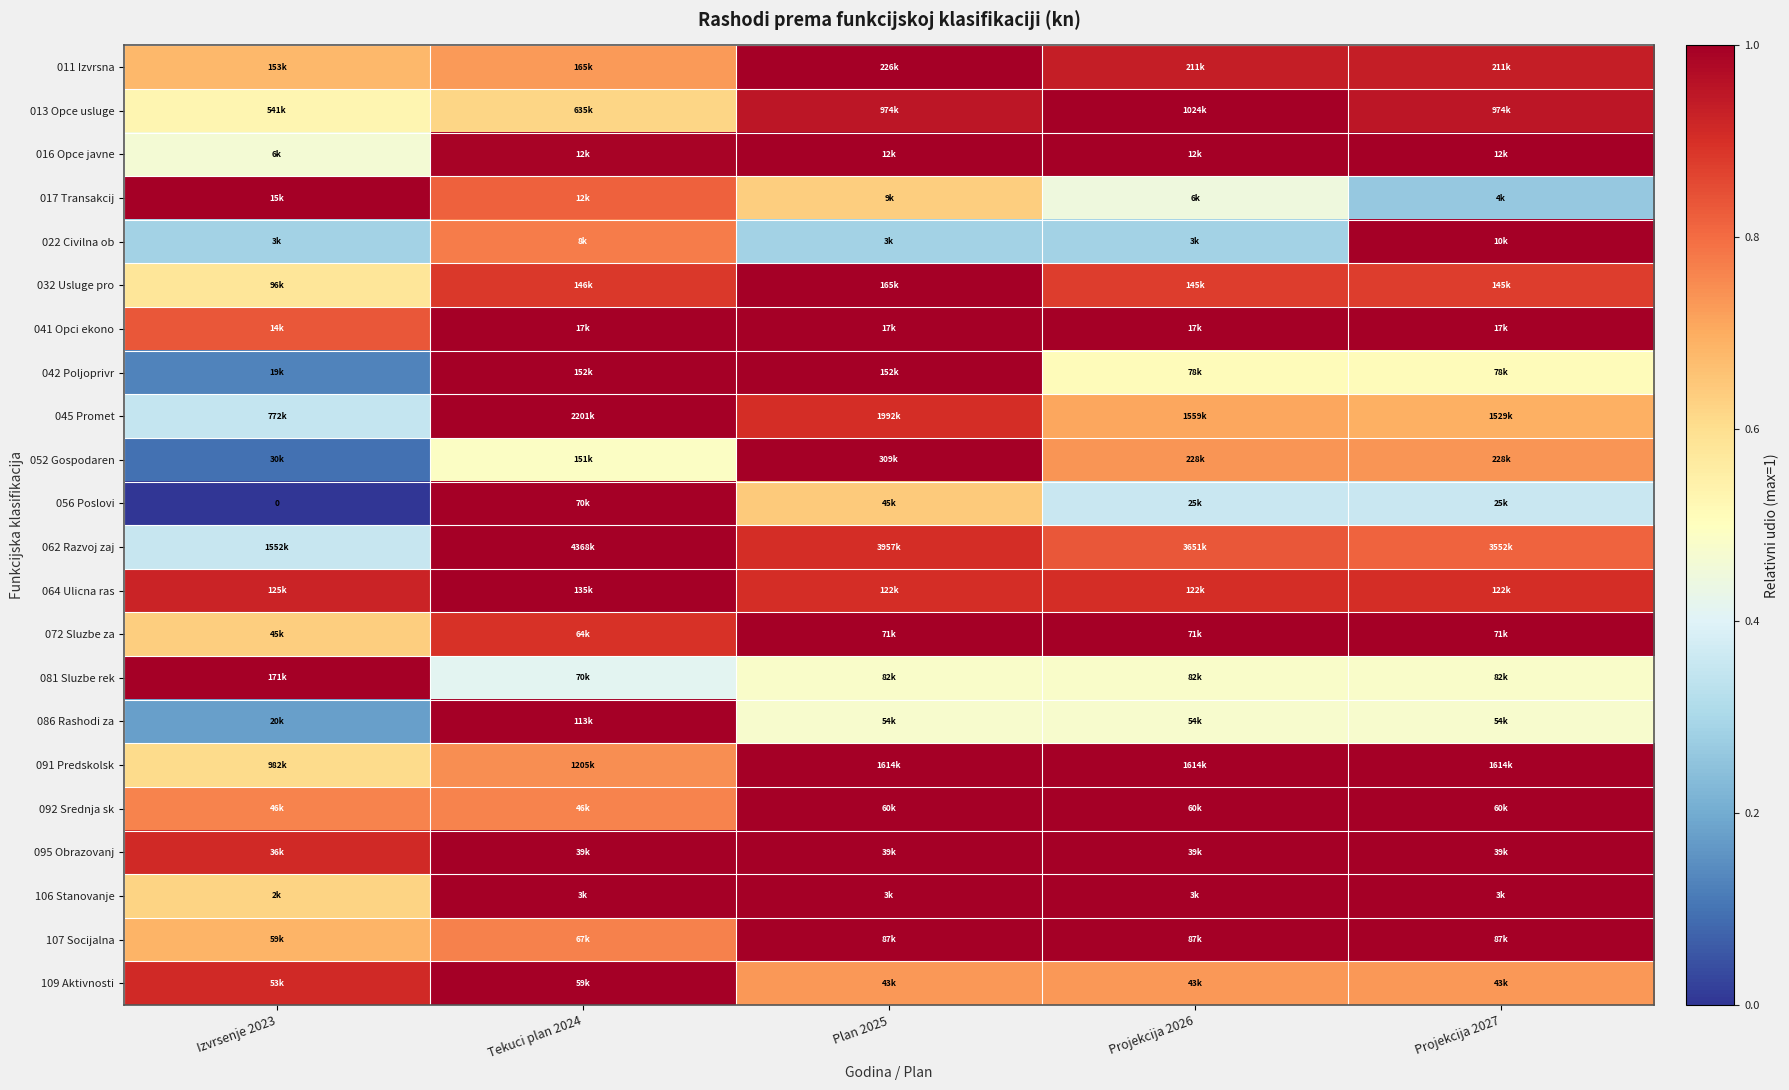

True or false: 107 Socijalna has a value of 0.3 at Projekcija 2027.

False